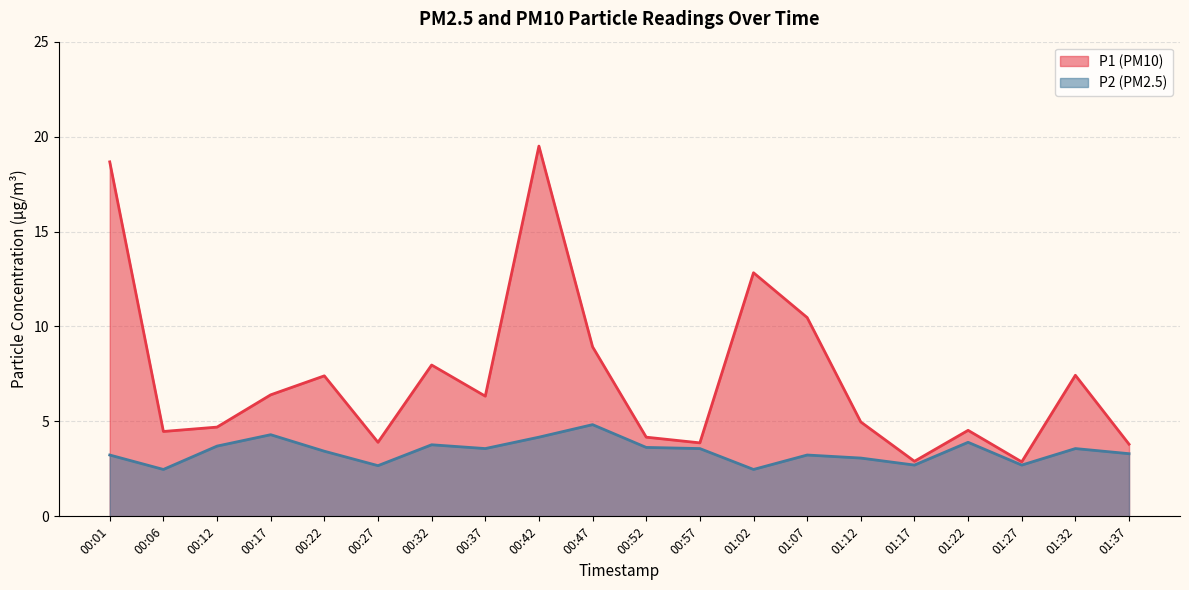

Is it true that P1 equals 1.4 at 00:12?

False